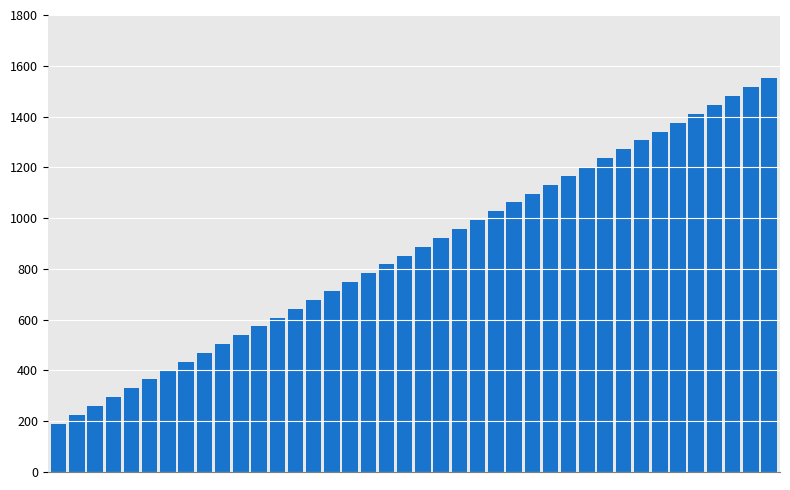

What is the difference between the maximum and minimum values?

1360.0